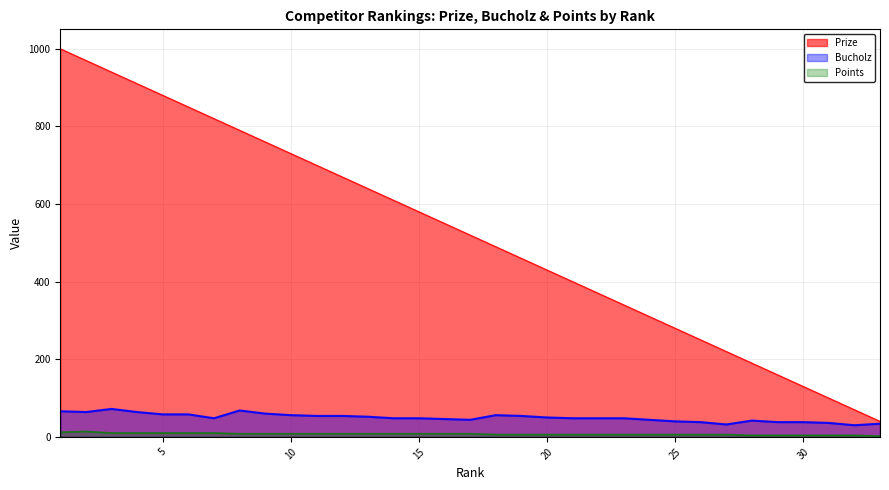

Which has a higher value, 32 or 6?

6